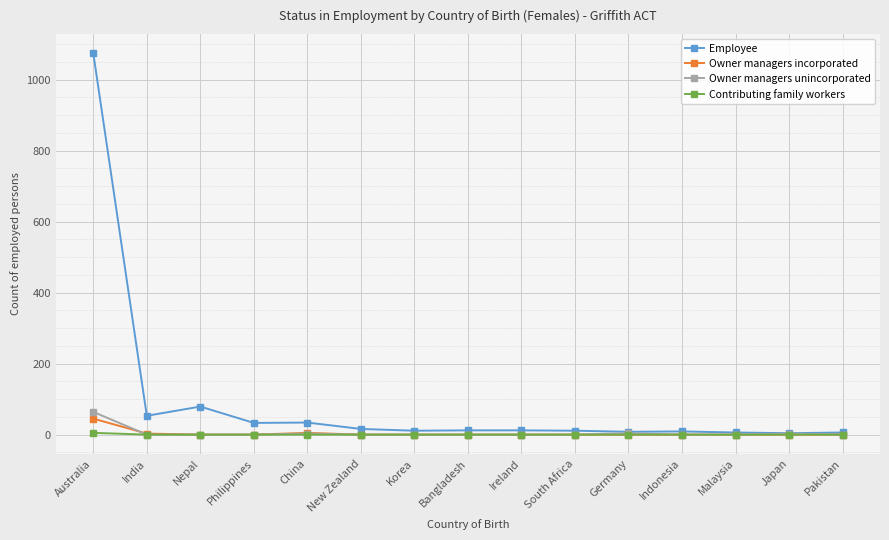

List the series in order of their peak value, highest first.

Employee, Owner managers unincorporated, Owner managers incorporated, Contributing family workers